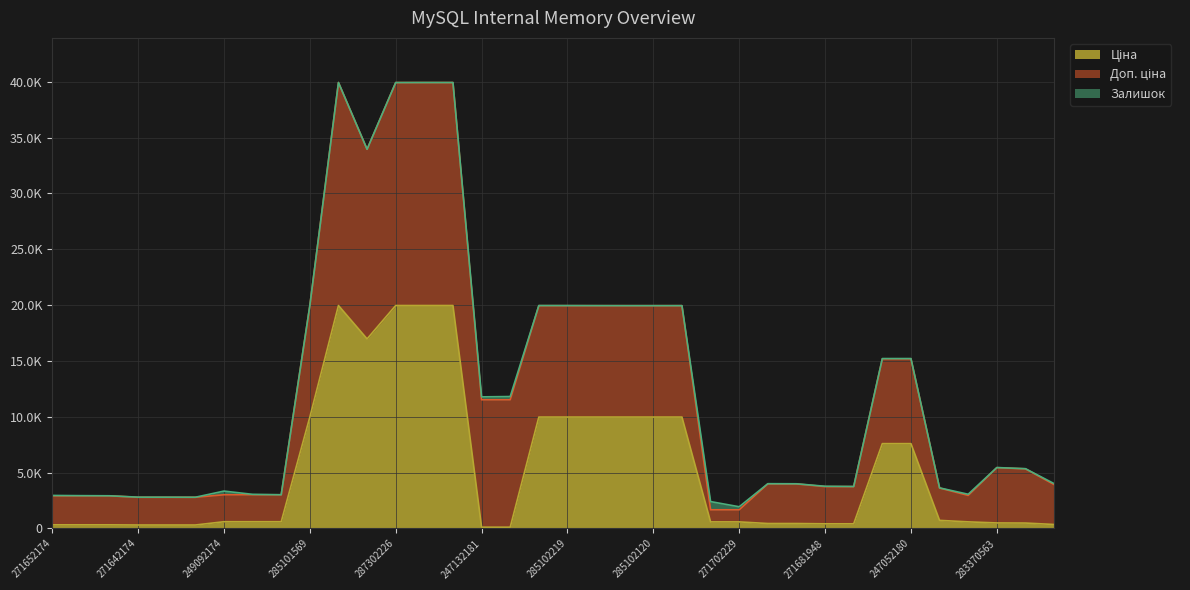

Where is Доп. ціна nearest to the value 10522?

285101569